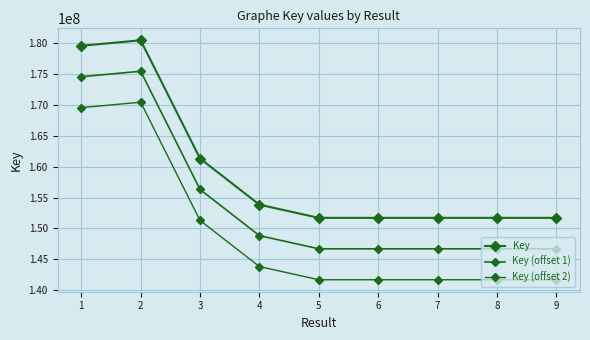

How many interior local peaks does the Key (offset 2) series have?

2